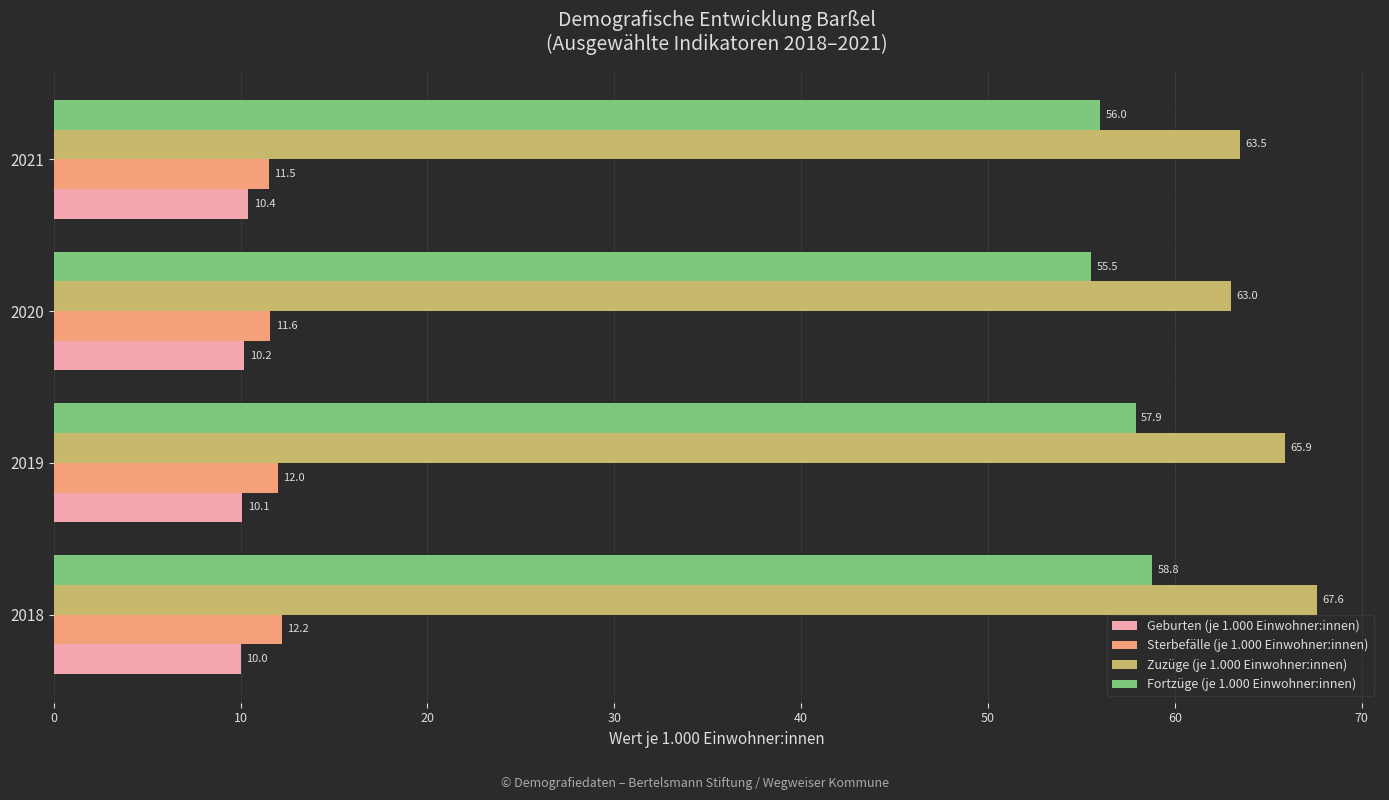

How many Geburten (je 1.000 Einwohner:innen) values are between 10 and 11?

4